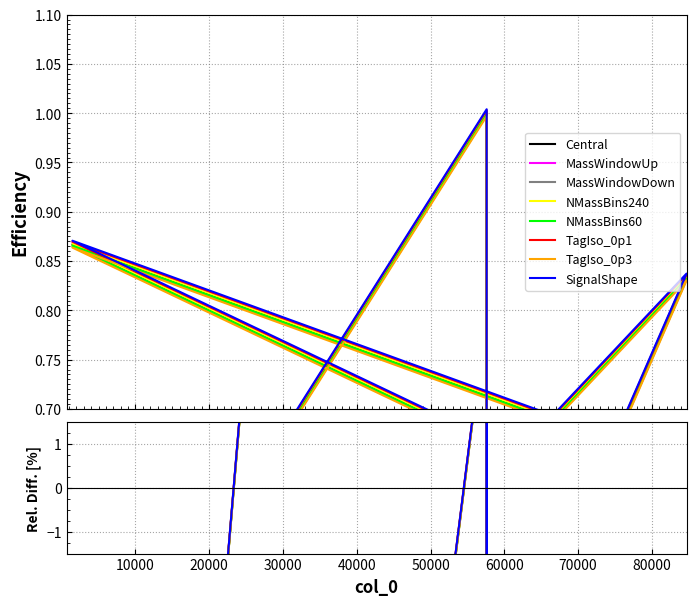

What is the difference between the maximum and second lowest values?

0.7